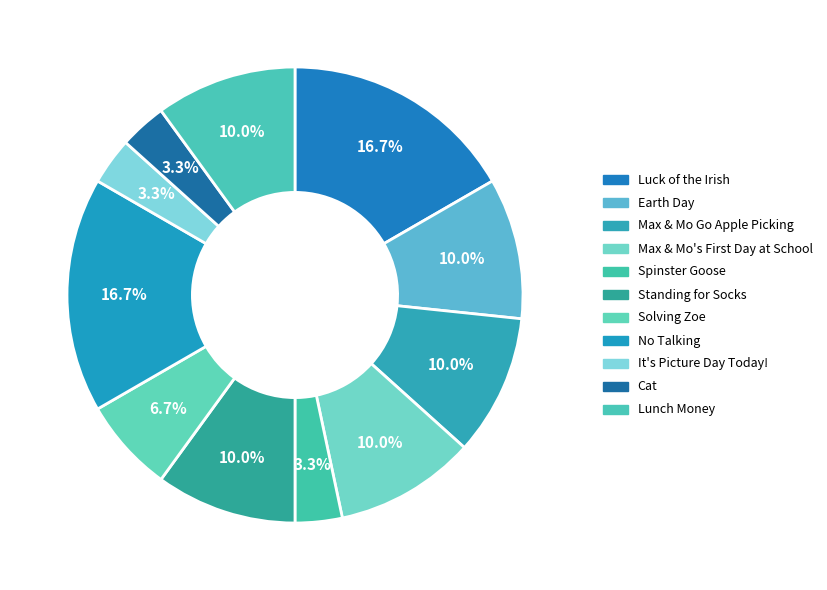

What is the smallest slice in the pie chart?

Spinster Goose